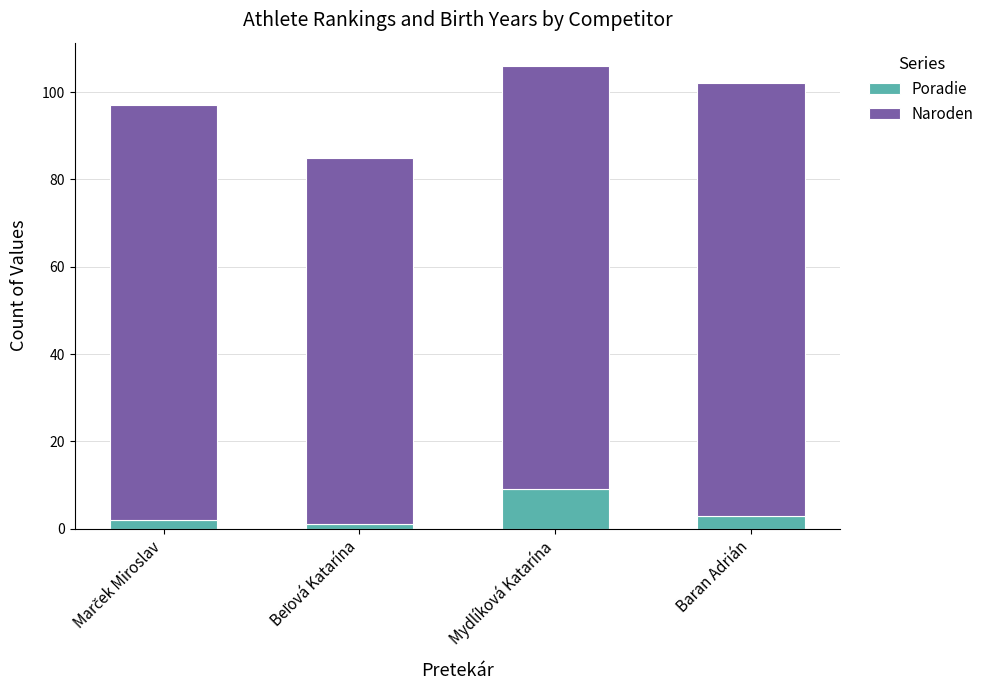

What is the maximum value for Poradie?

9